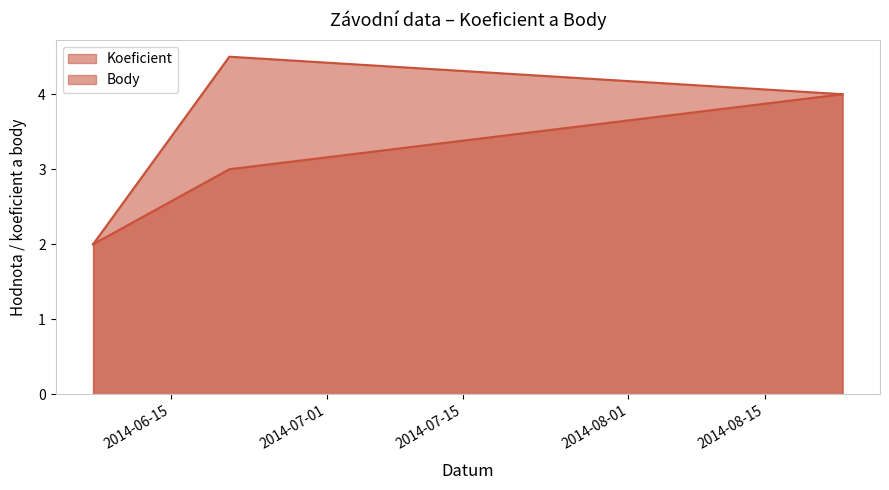

How many data points in Body are above 4?

1